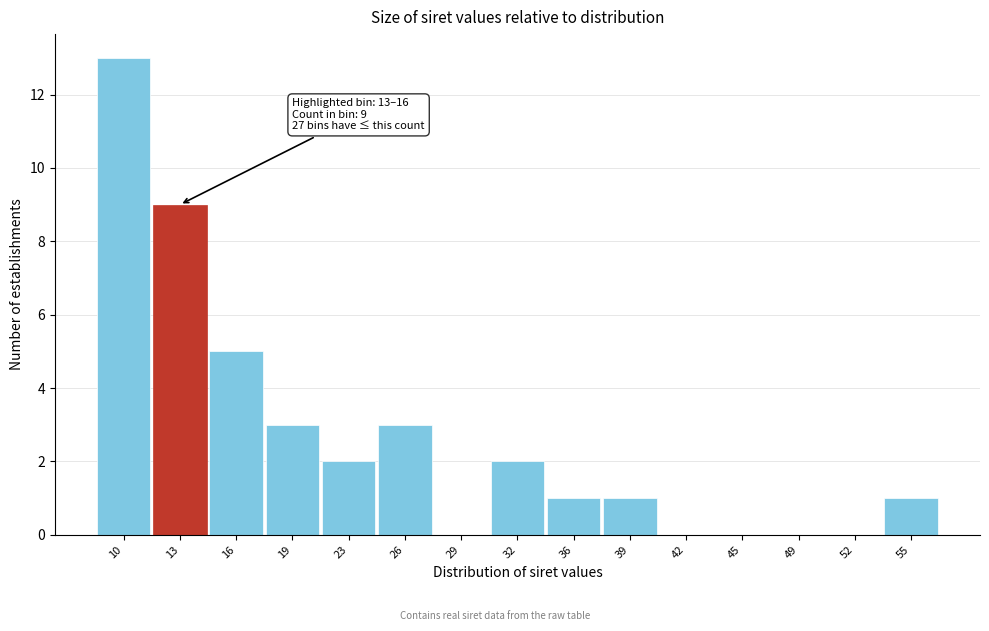

Reading left to right, extract all data points from this chart.

10=13	13=9	16=5	19=3	23=2	26=3	29=0	32=2	36=1	39=1	42=0	45=0	49=0	52=0	55=1